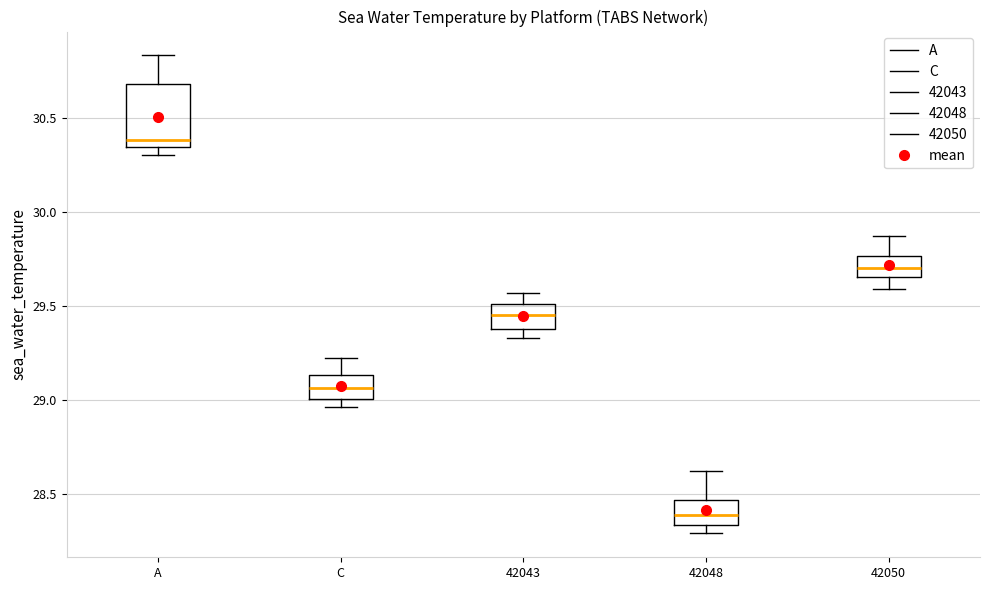

Where does the median line of the box for A sit on the y-axis? The values are not printed on the chart, so give them approximately, as read against the axis.

30.40